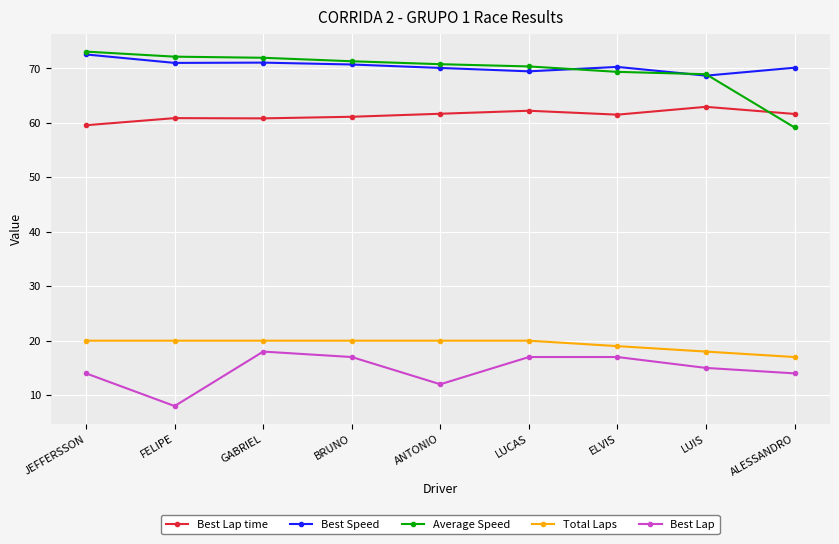

The value of Average Speed at ELVIS is 69.3. True or false?

True